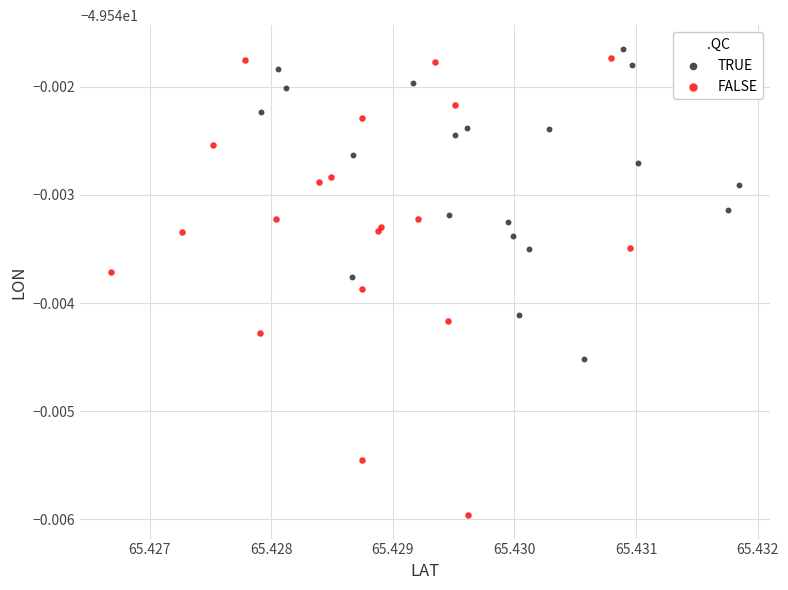

Which series contains the highest Y value?

TRUE